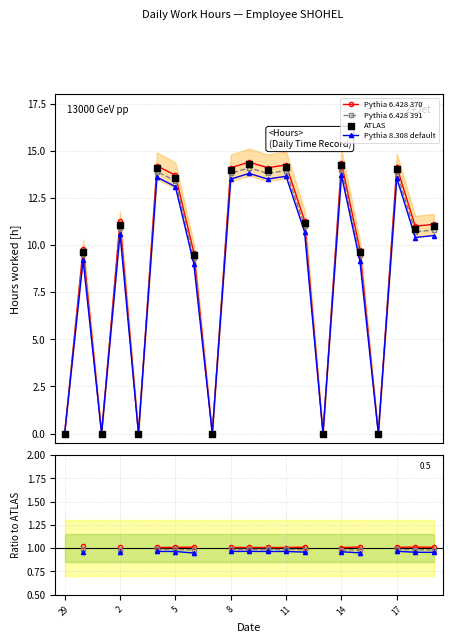

At which category is the sum across all series the highest?

10